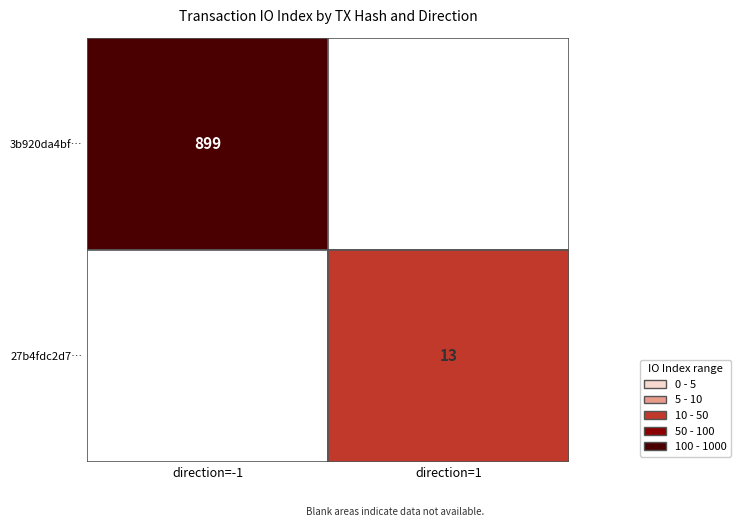

Rank the series by their maximum value, from highest to lowest.

3b920da4bfc7a64fff2e3d2f12c790cc8c2ee71, 27b4fdc2d799e2c221847dee85b1364cb438c44